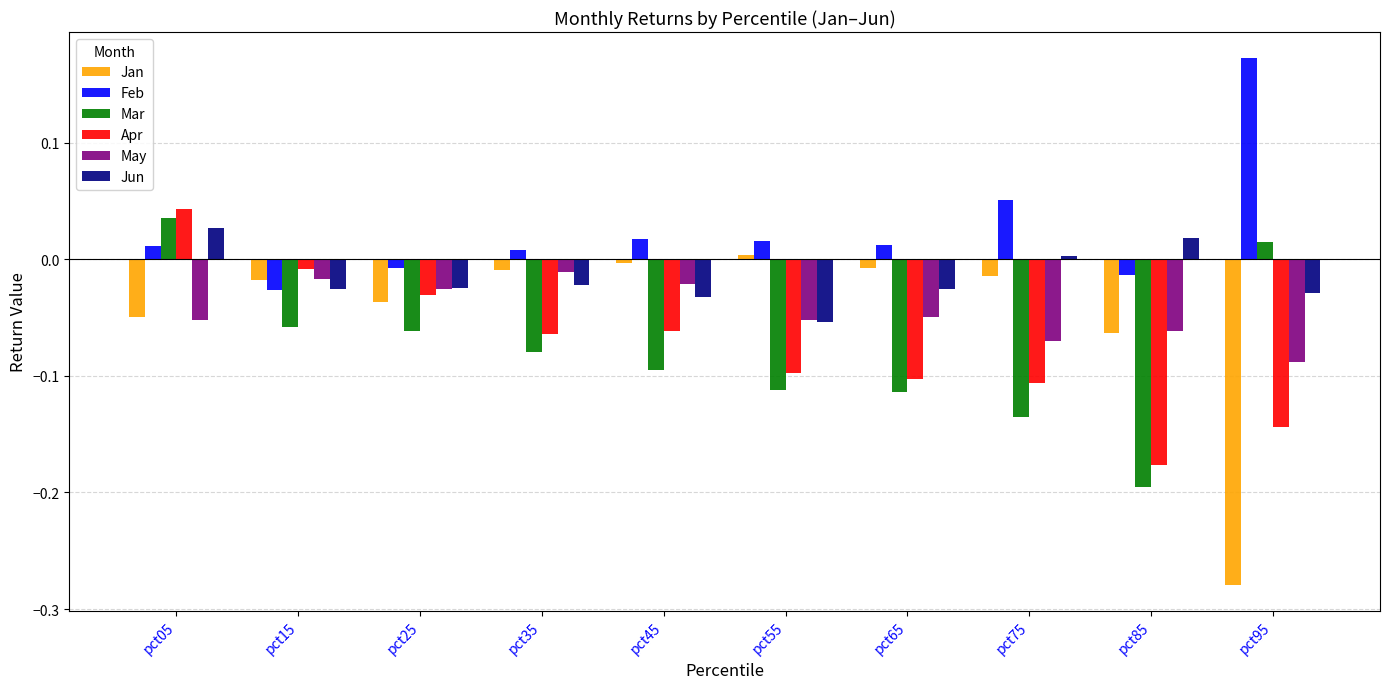

Does the chart contain stacked bars?

No